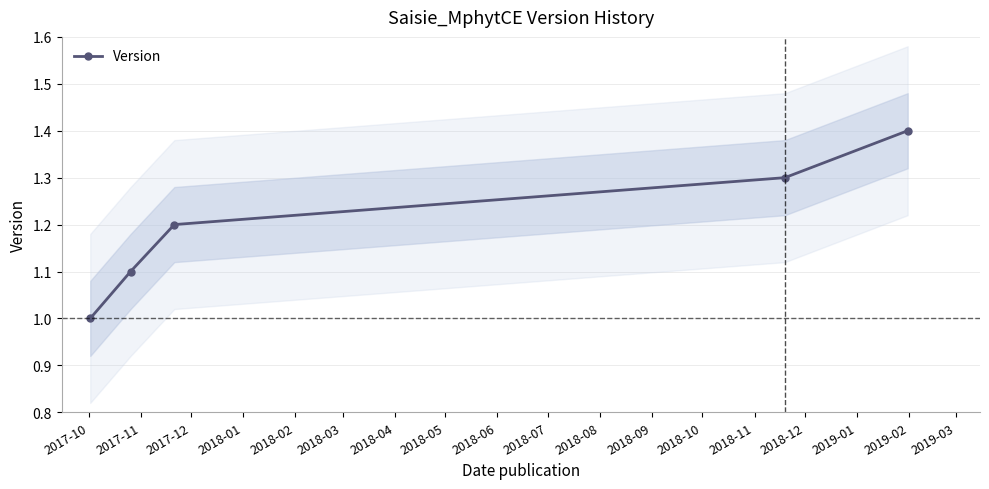

What is the value of the Version point at the 3rd from the left?

1.2